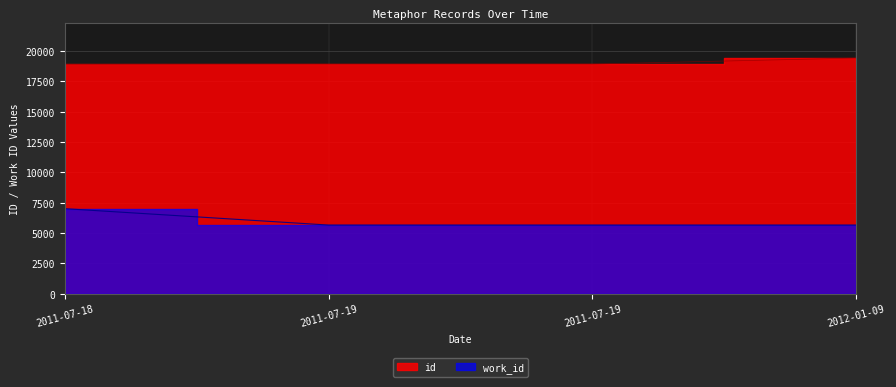

What is the total value across all series at 2011-07-19?

24586